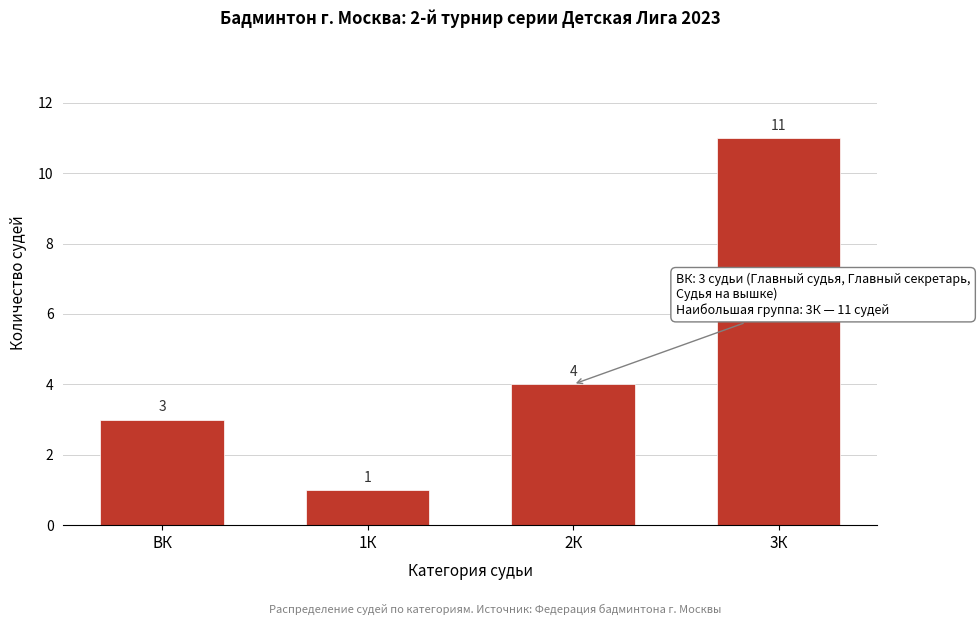

Reading right to left, transcribe all the data shown in this chart.

11	4	1	3